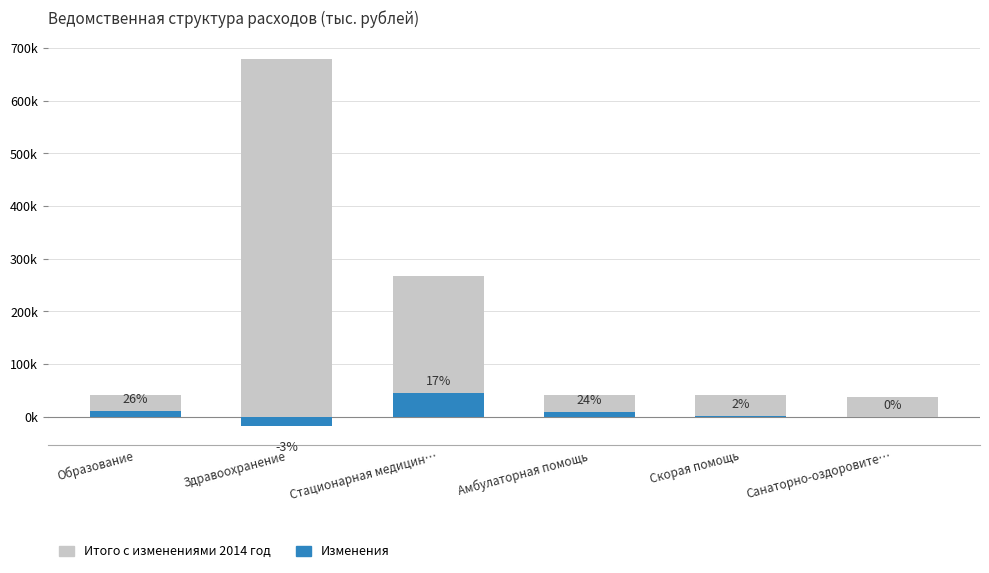

At which category is the sum across all series the highest?

Здравоохранение